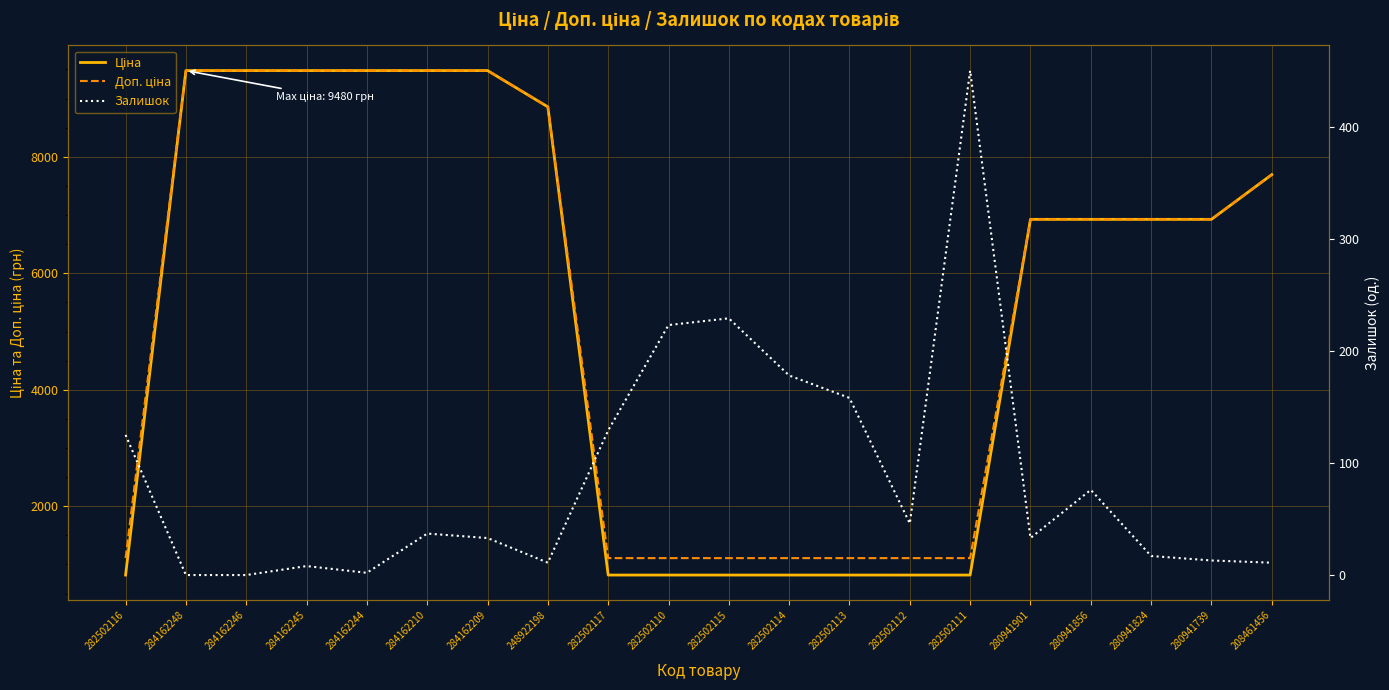

Between 282502116 and 280941739, which series saw the biggest shift?

Ціна